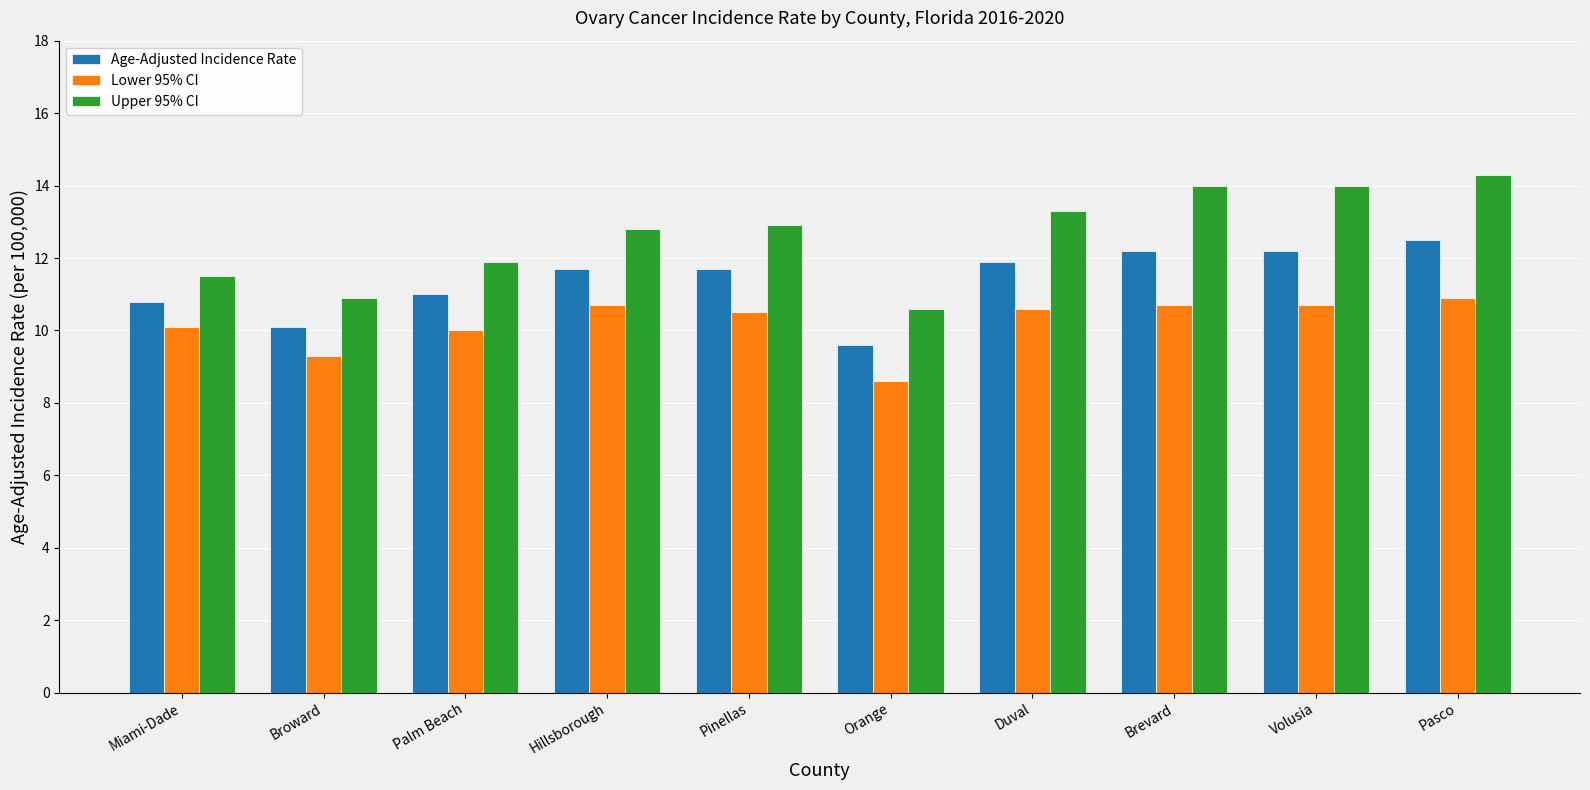

Reading left to right, list all the values displayed in this chart.

Age-Adjusted Incidence Rate: 10.8	10.1	11.0	11.7	11.7	9.6	11.9	12.2	12.2	12.5
Lower 95% CI: 10.1	9.3	10.0	10.7	10.5	8.6	10.6	10.7	10.7	10.9
Upper 95% CI: 11.5	10.9	11.9	12.8	12.9	10.6	13.3	14.0	14.0	14.3